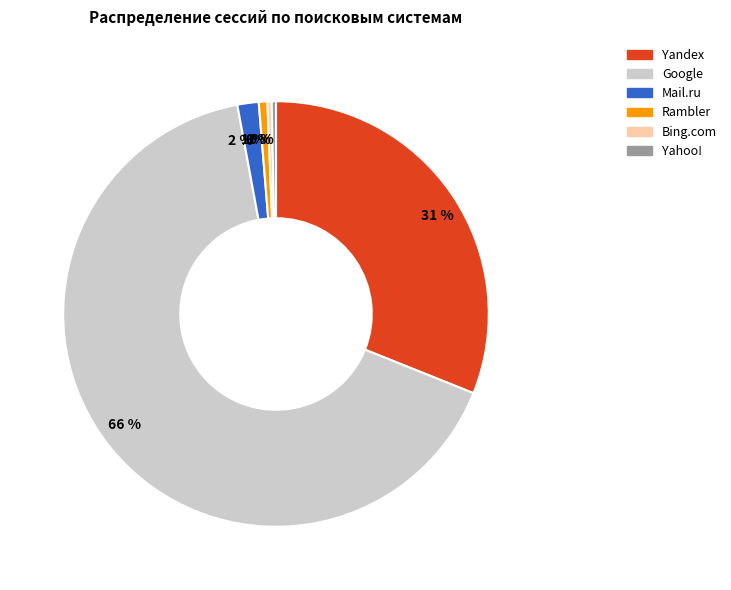

What is the majority slice?

Google